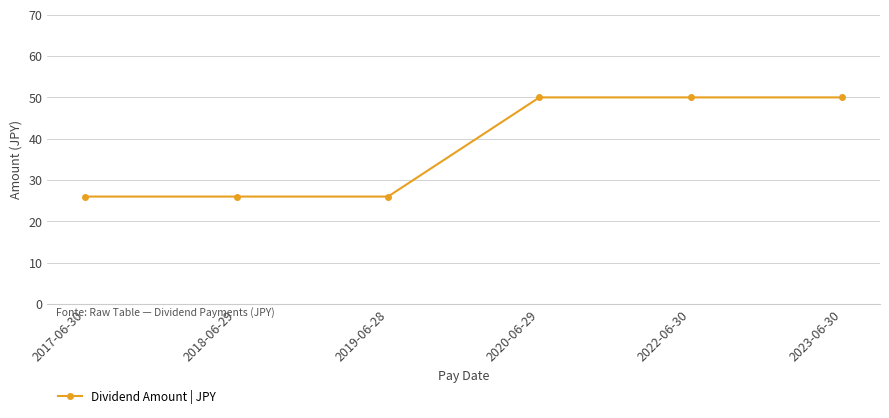

What is the change in value from 2017-06-30 to 2023-06-30?

+24